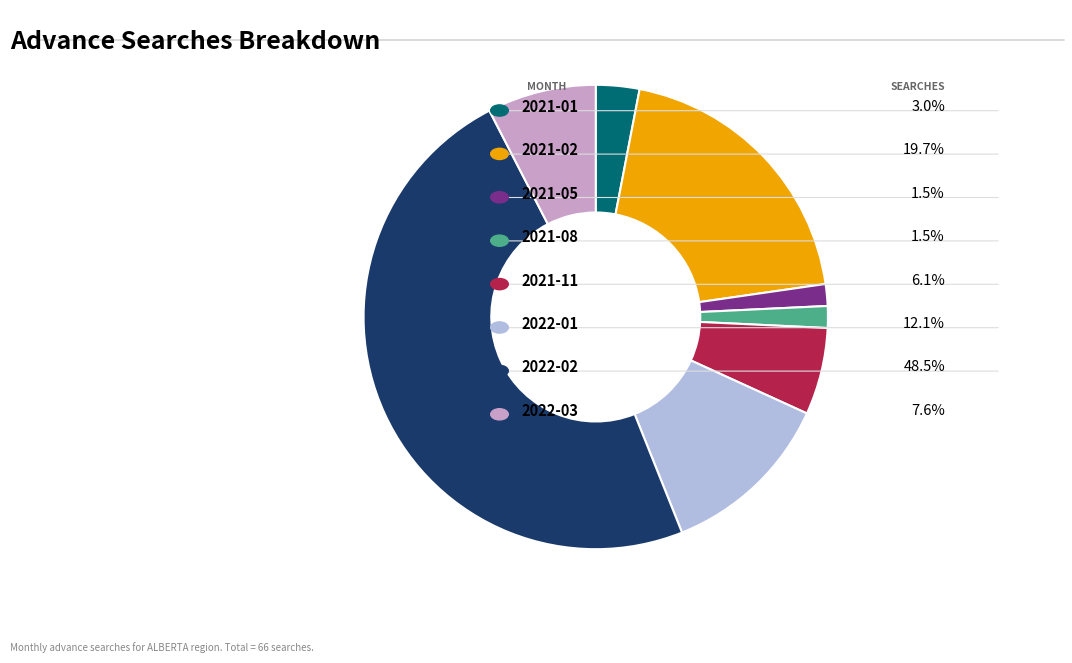

How many slices are in this pie chart?

8